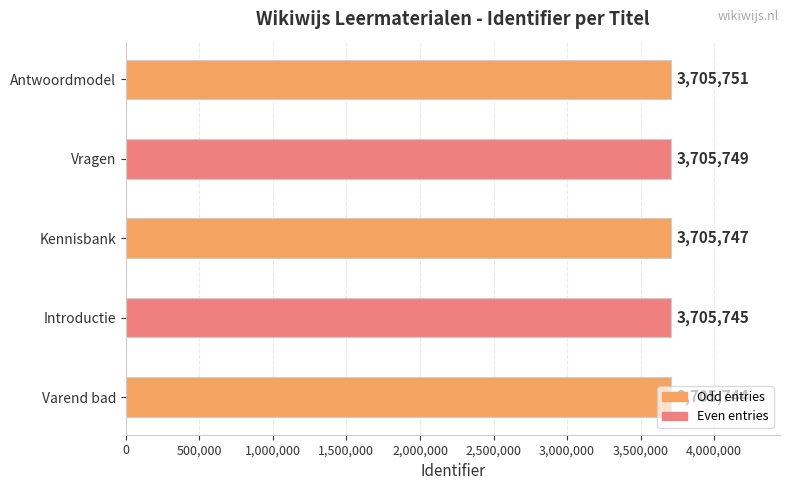

Where is the data nearest to the value 3705747?

Kennisbank